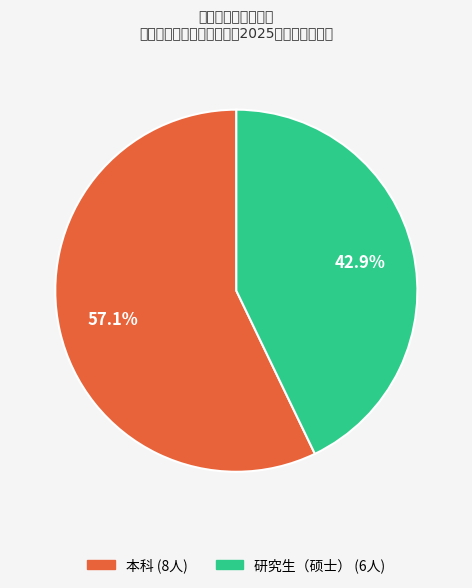

Count the number of slices in the pie.

2